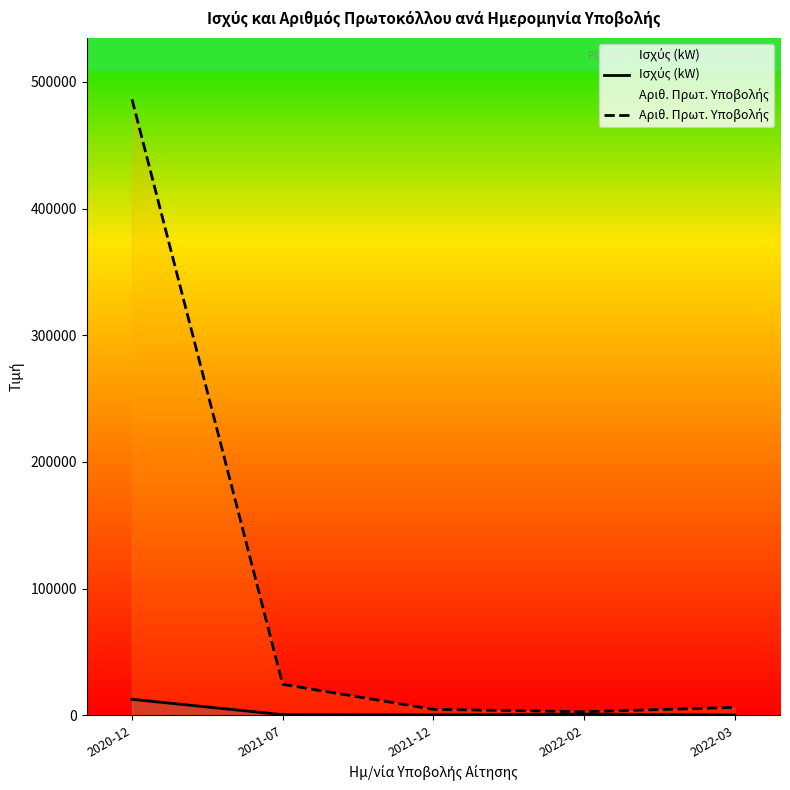

Rank the series by their maximum value, from lowest to highest.

Ισχύς (kW), Αριθ. Πρωτ. Υποβολής